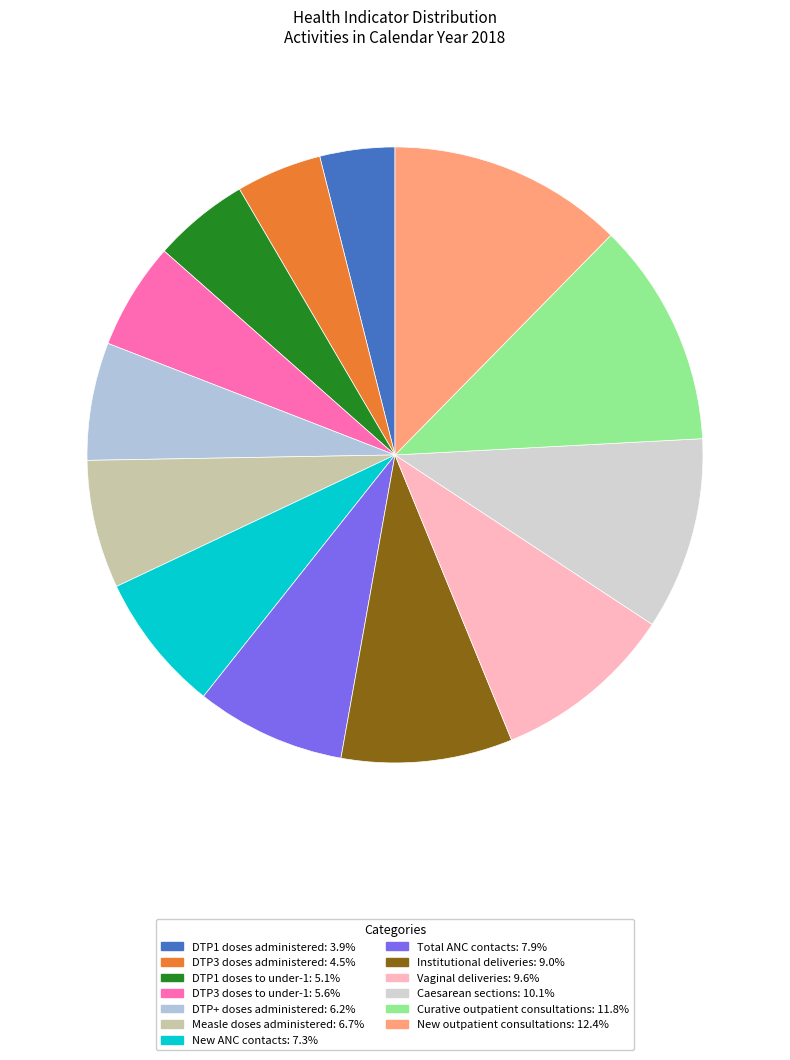

What is the change in value from New ANC contacts to Total ANC contacts?

+1